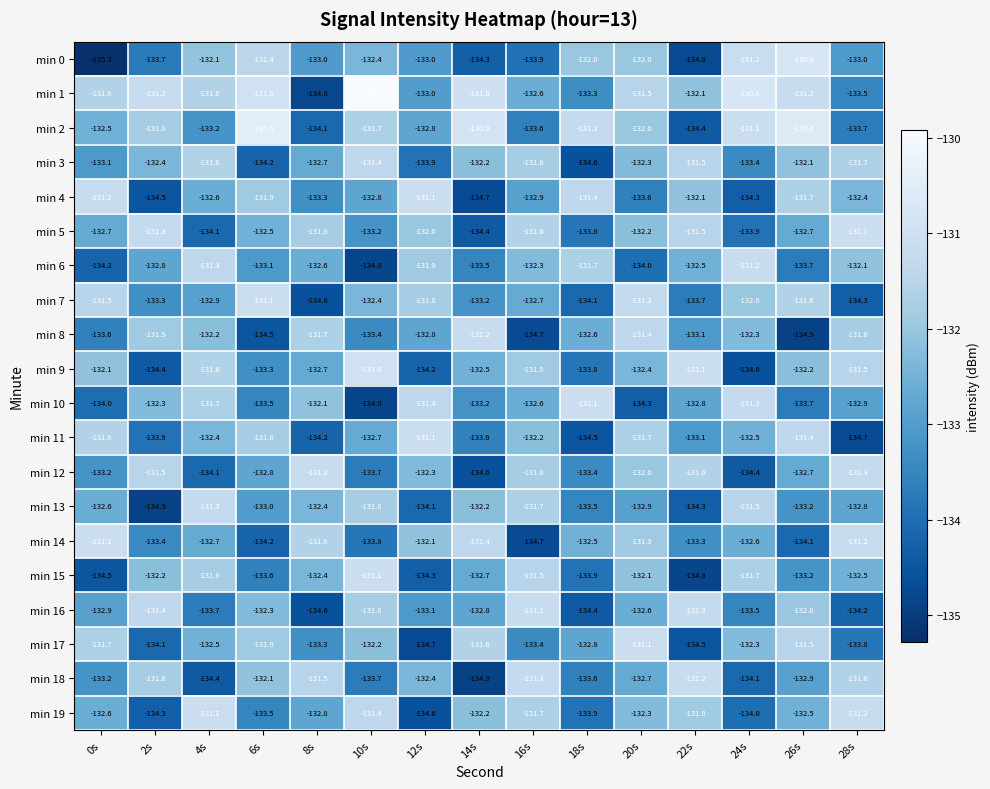

What is the difference between the maximum and second lowest values in the min 15 series?

3.4